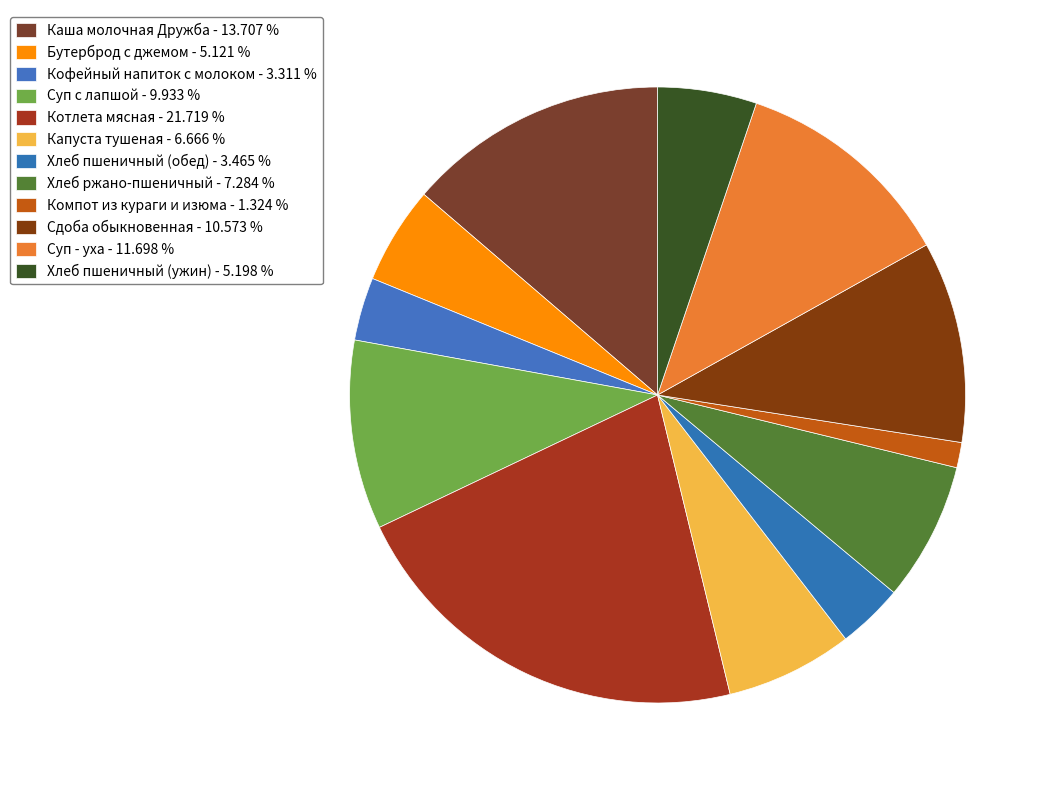

To the nearest percent, what percentage of the pie is Кофейный напиток с молоком?

3%